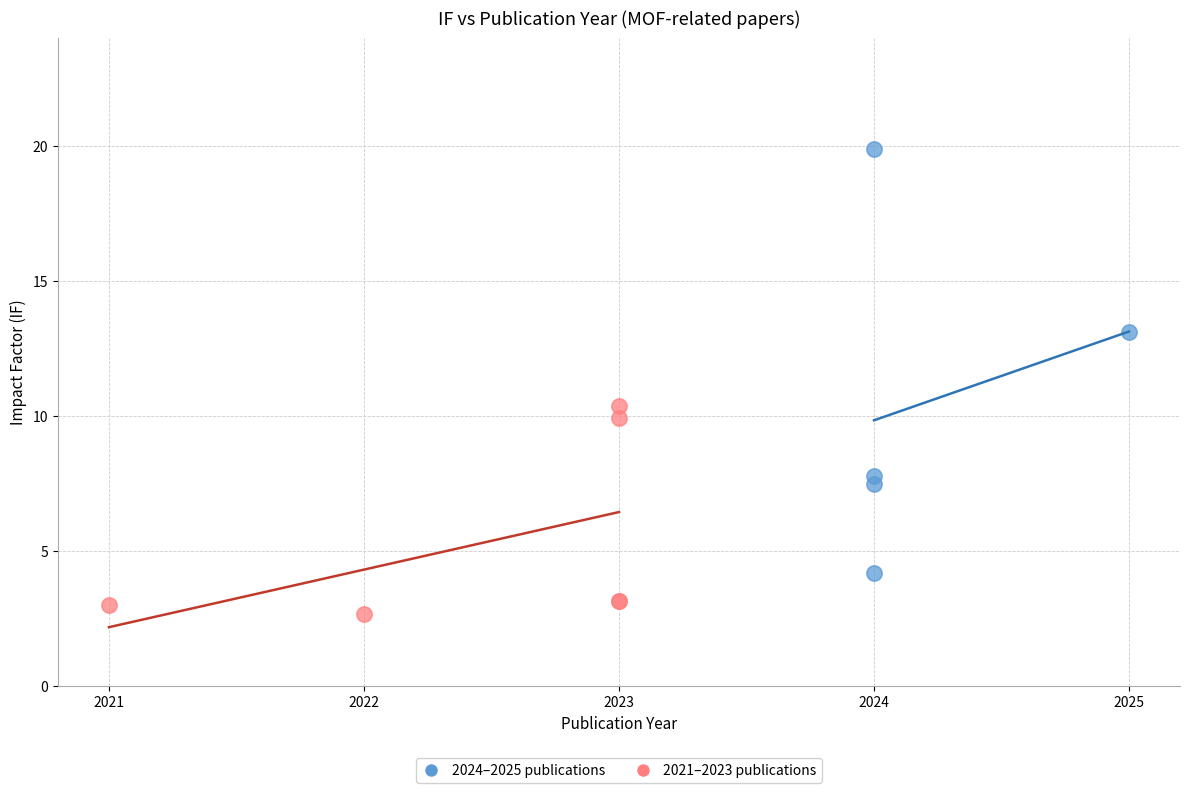

Which series reaches the maximum Y coordinate?

2024–2025 publications